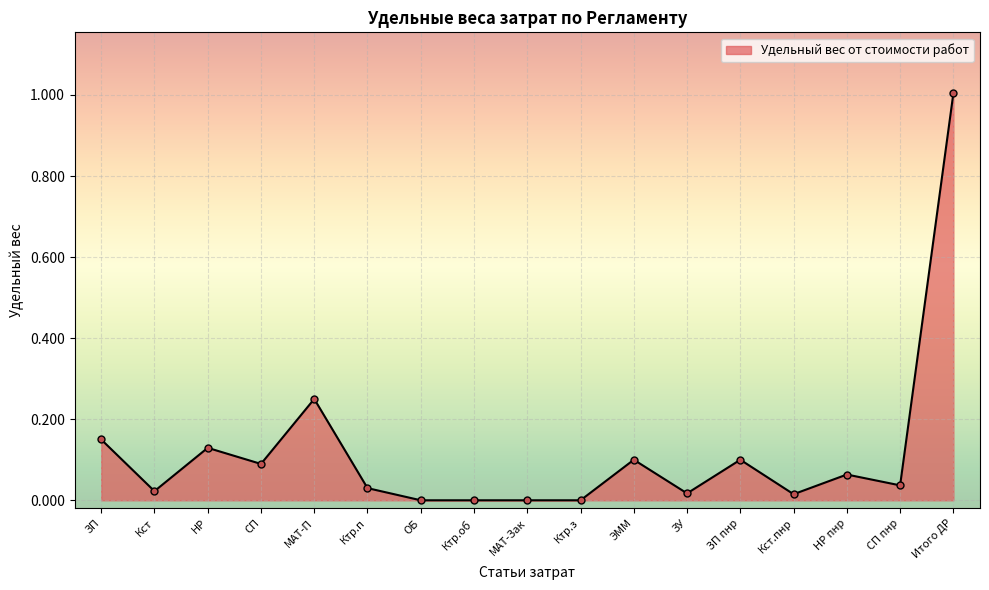

Which label corresponds to the largest value in the chart?

Итого ДР